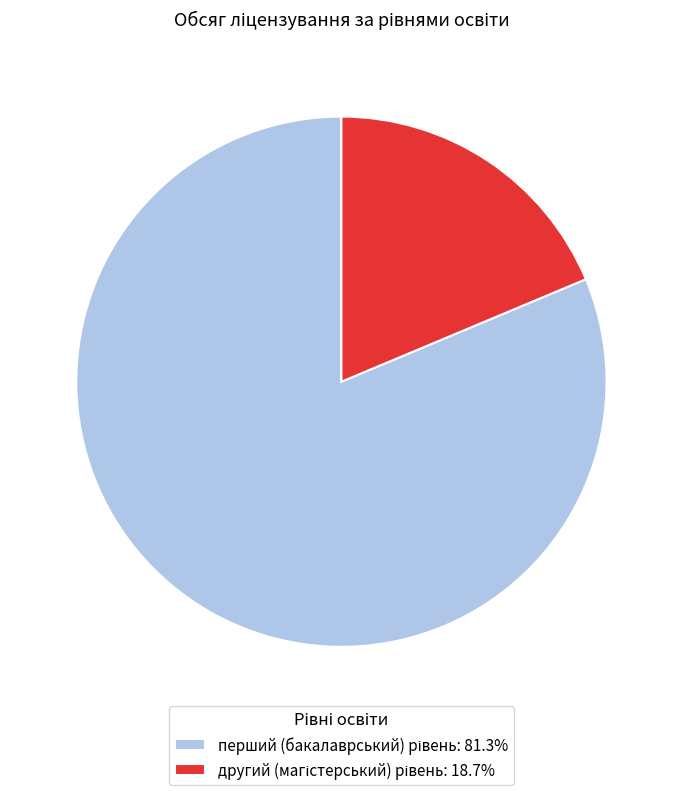

Is there a majority slice in this chart?

Yes